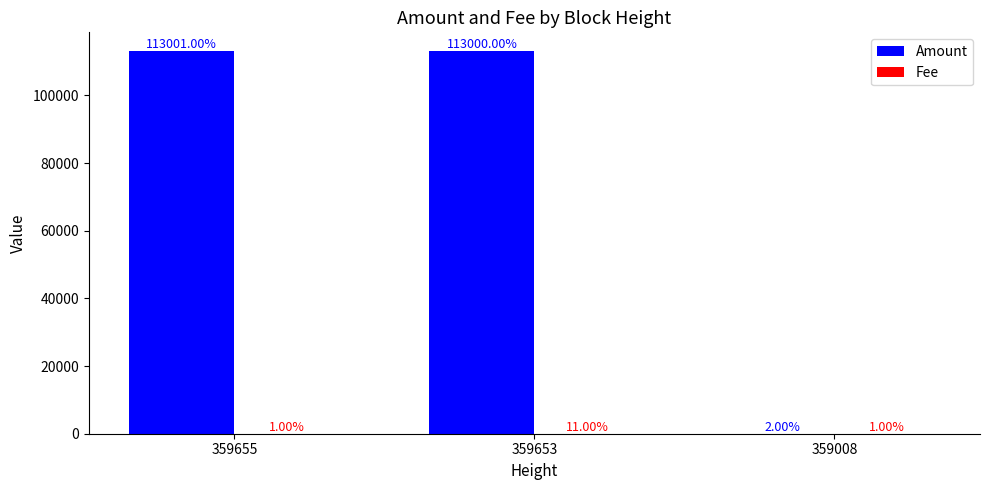

At which category is the sum across all series the highest?

359653